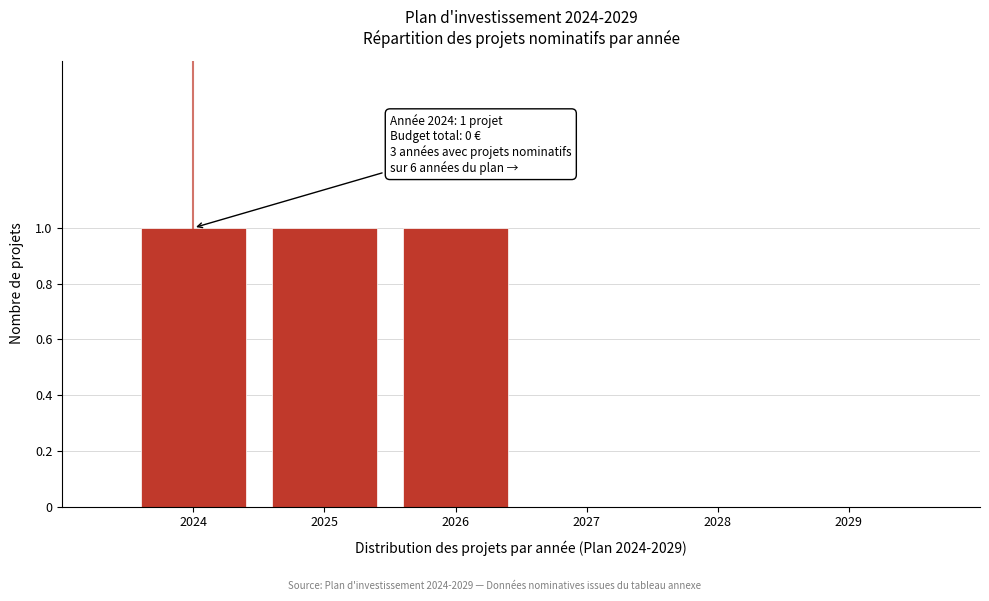

Reading left to right, extract all data points from this chart.

2024=1	2025=1	2026=1	2027=0	2028=0	2029=0